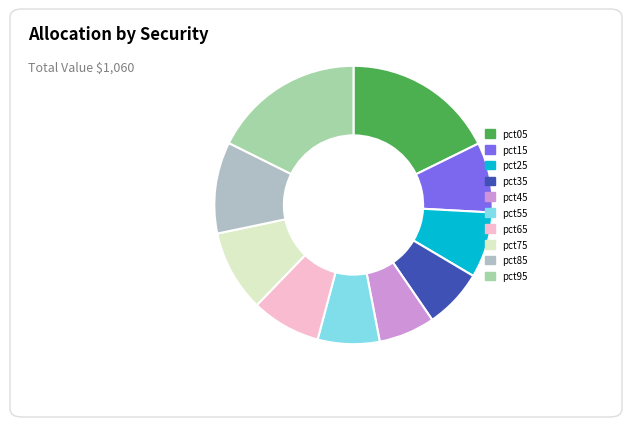

How many segments does this pie chart have?

10